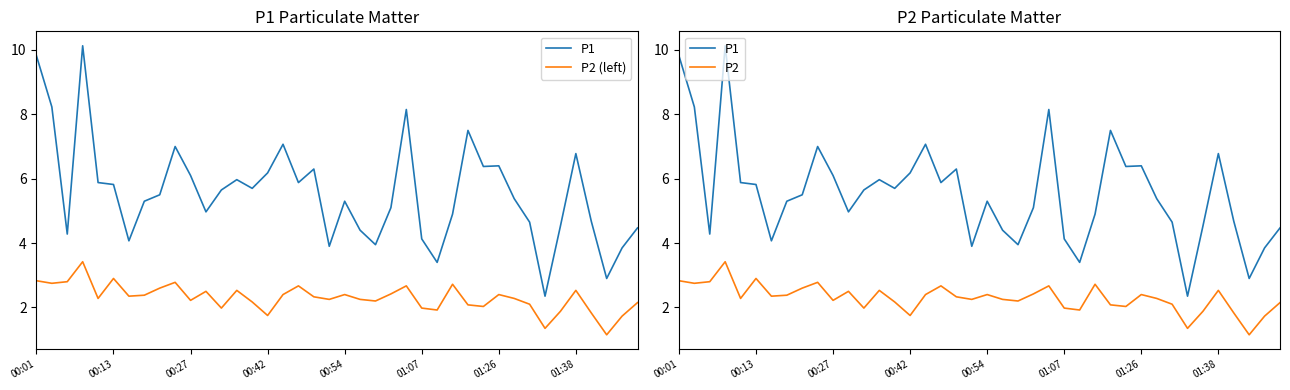

Is it true that P2 (left) equals 1.4 at 33?

True